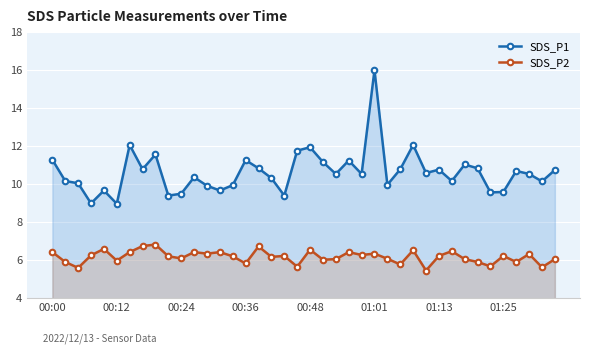

Which series has the widest spread of values?

SDS_P1